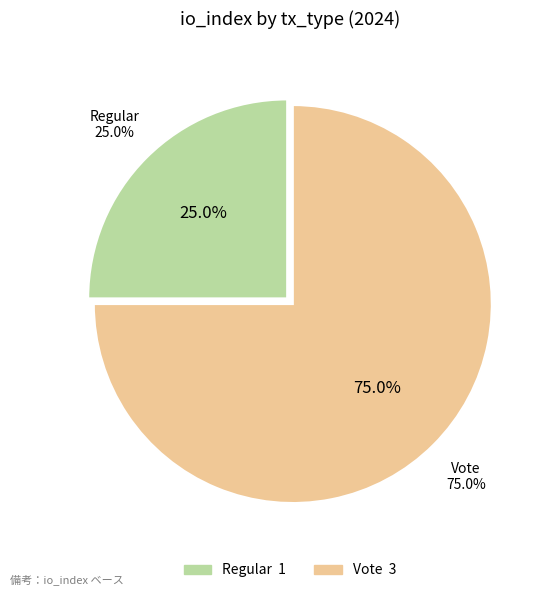

To the nearest percent, what is the average slice percentage?

50%